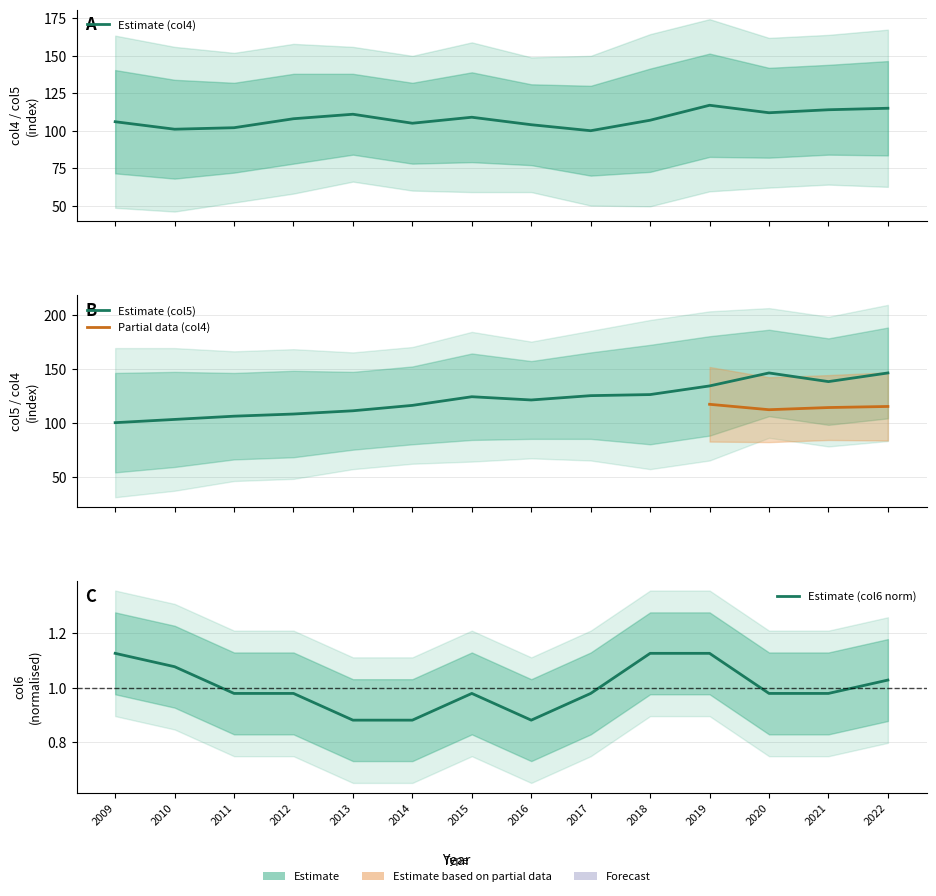

Reading left to right, what are all the values shown in this chart?

col4: 2009=106.0	2010=101.0	2011=102.0	2012=108.0	2013=111.0	2014=105.0	2015=109.0	2016=104.0	2017=100.0	2018=107.0	2019=117.0	2020=112.0	2021=114.0	2022=115.0
col5: 2009=100.0	2010=103.0	2011=106.0	2012=108.0	2013=111.0	2014=116.0	2015=124.0	2016=121.0	2017=125.0	2018=126.0	2019=134.0	2020=146.0	2021=138.0	2022=146.0
col6: 2009=1.1	2010=1.1	2011=1.0	2012=1.0	2013=0.9	2014=0.9	2015=1.0	2016=0.9	2017=1.0	2018=1.1	2019=1.1	2020=1.0	2021=1.0	2022=1.0